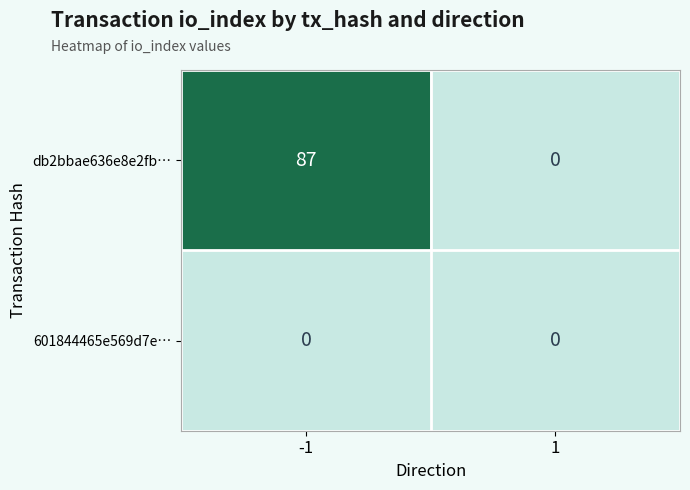

At how many categories does at least one series exceed 43?

1